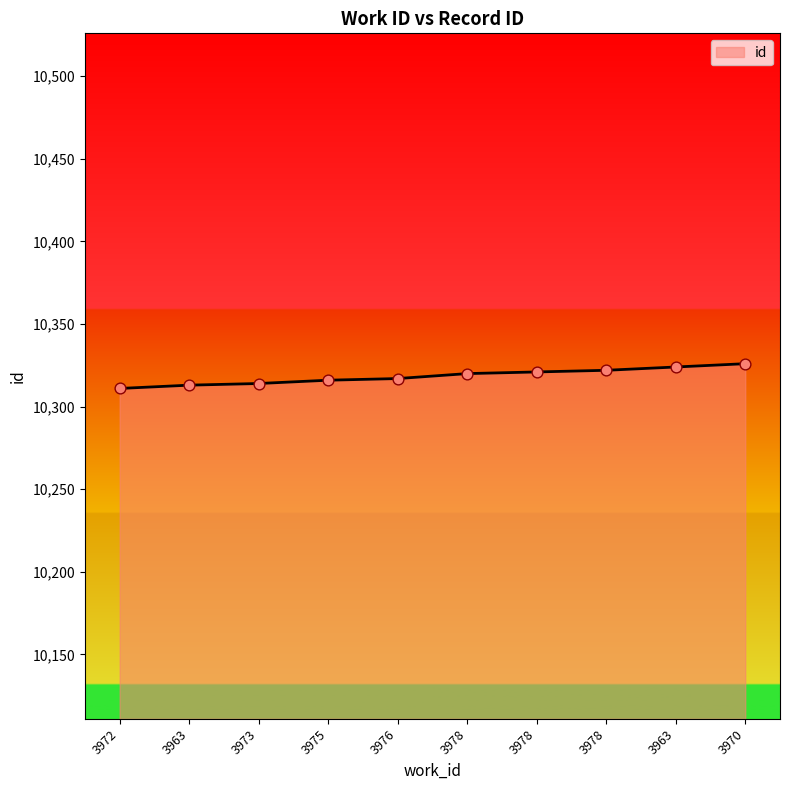

What is the ratio of the value at 3963 to the value at 3970?

1.0